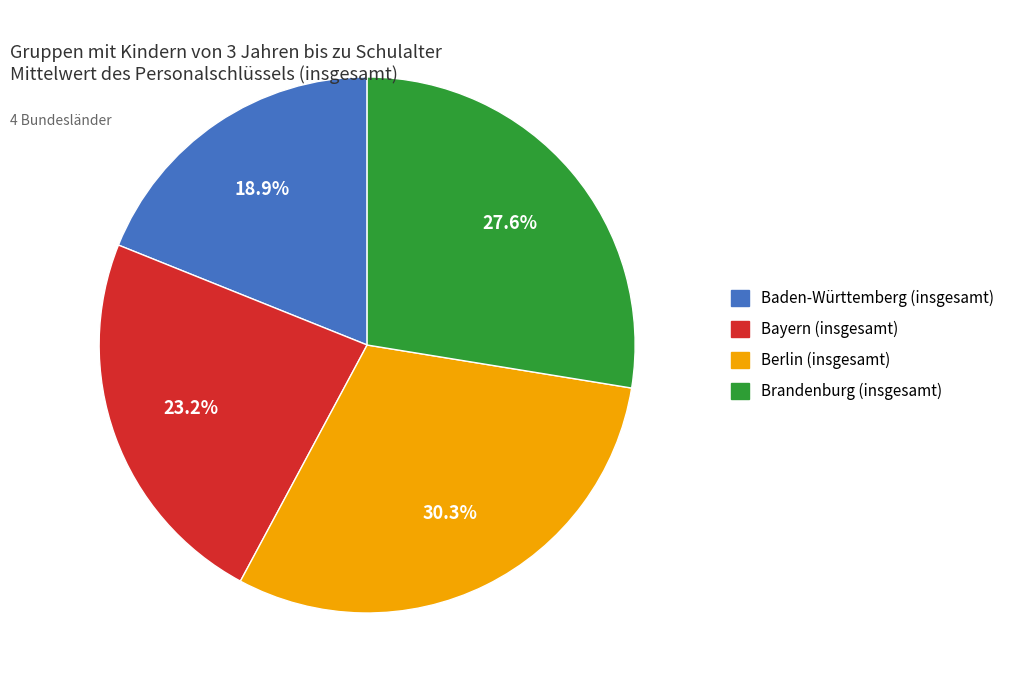

To the nearest percent, what is the average slice percentage?

25%